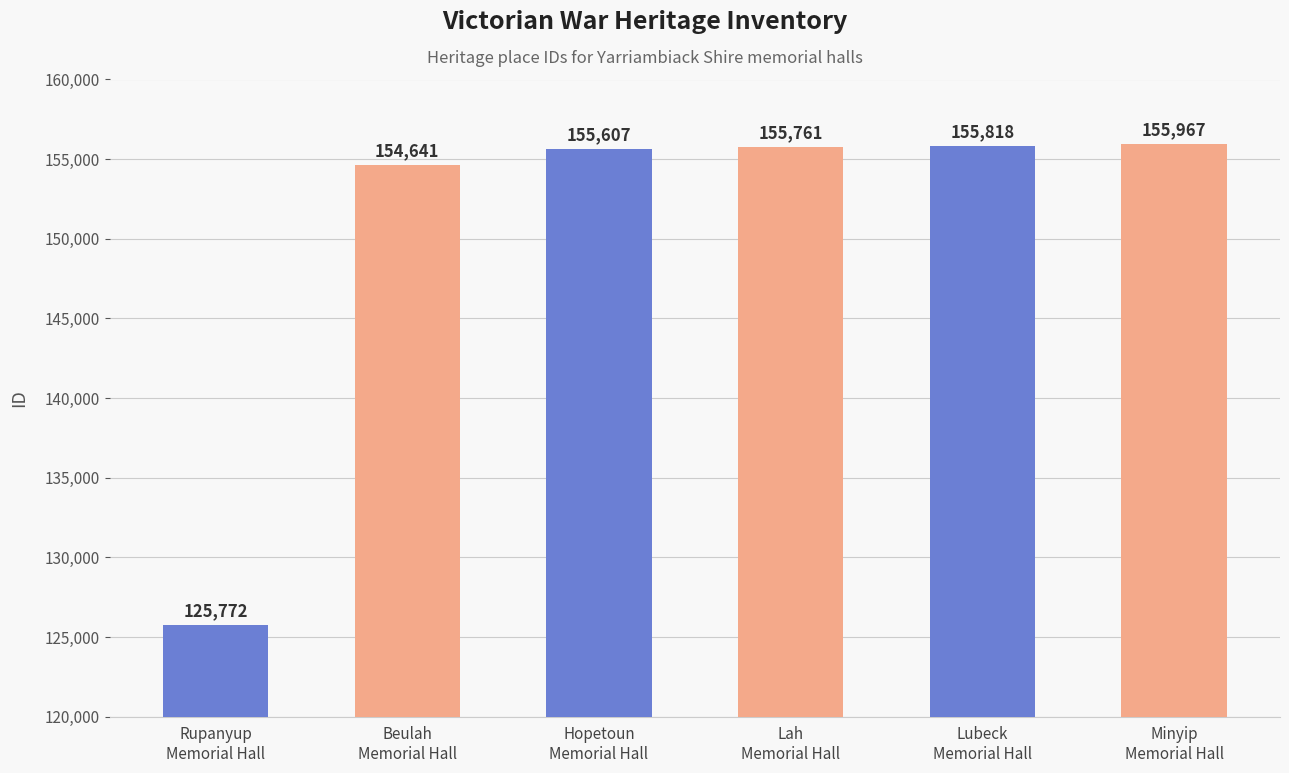

What is the difference between the maximum and minimum values?

30195